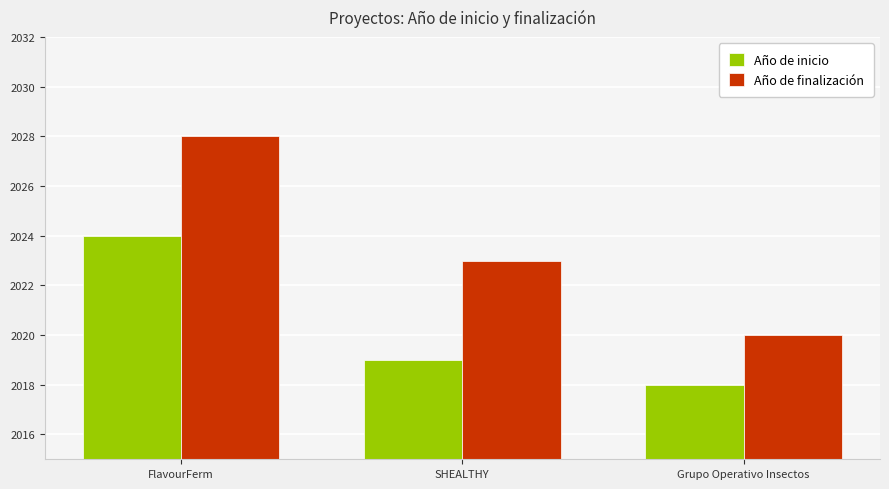

Between FlavourFerm and Grupo Operativo Insectos, which series saw the biggest shift?

Año de finalización